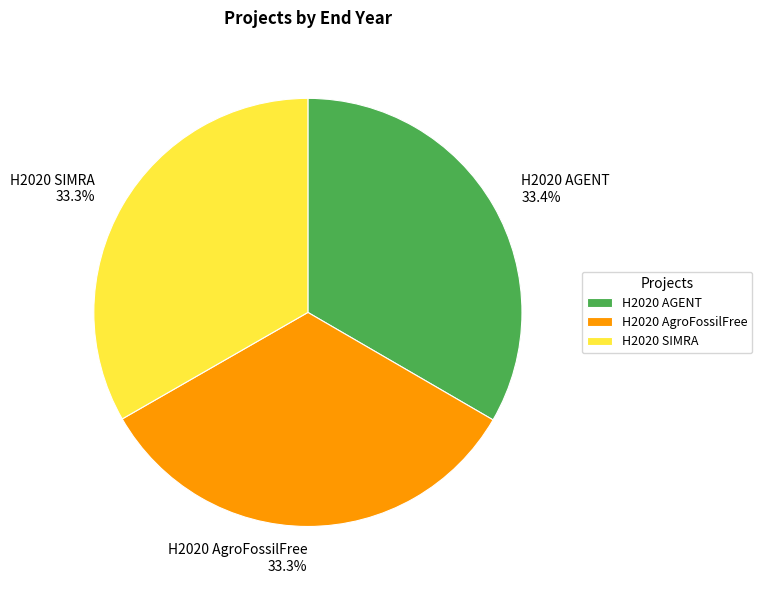

Approximately how many times larger is the value at H2020 SIMRA compared to H2020 AgroFossilFree?

1.0